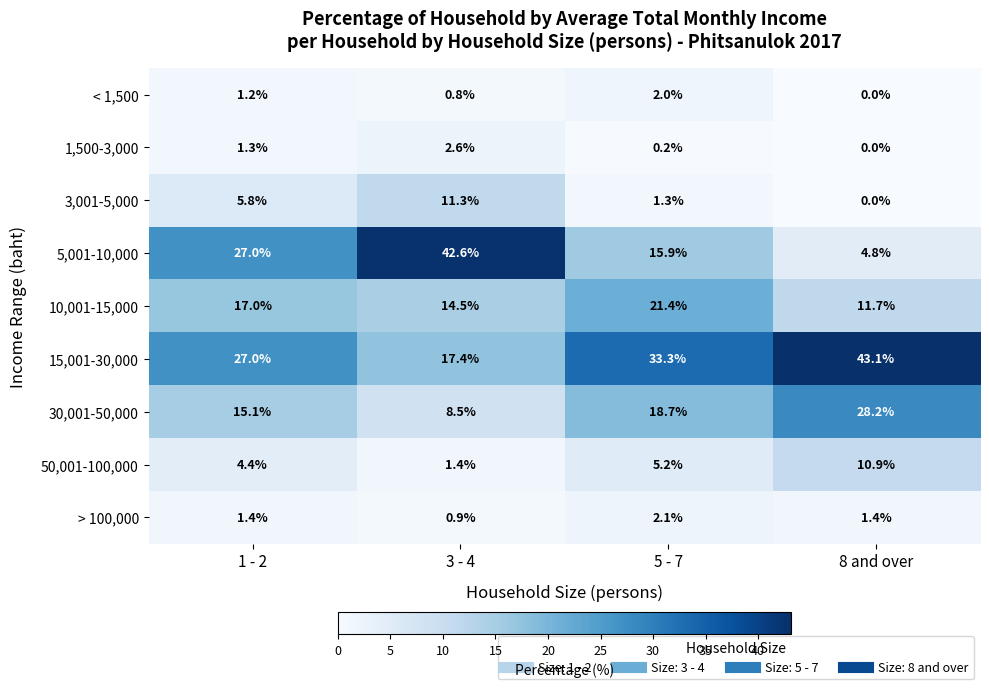

At which label does 1,500-3,000 reach its peak?

3 - 4